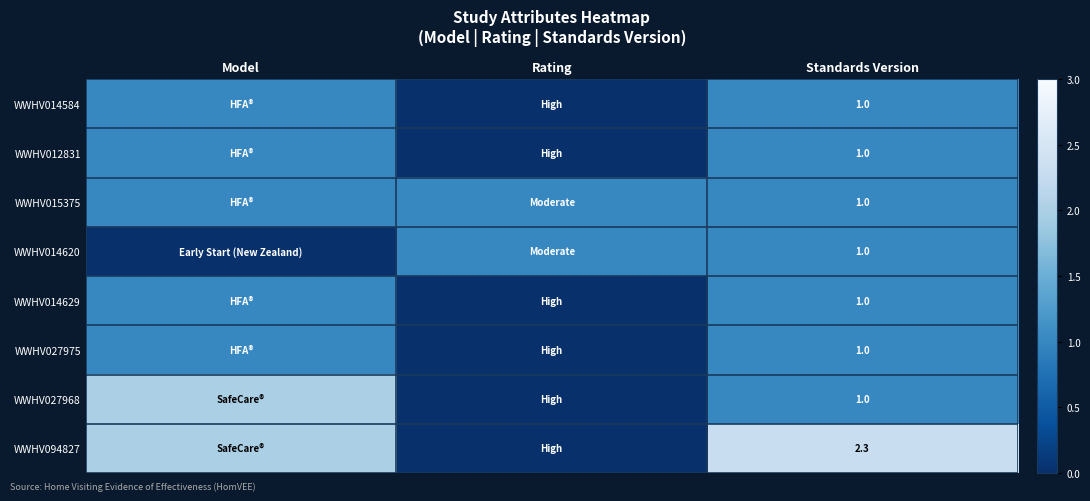

What is the spread (max minus min) of values at Standards Version?

1.3